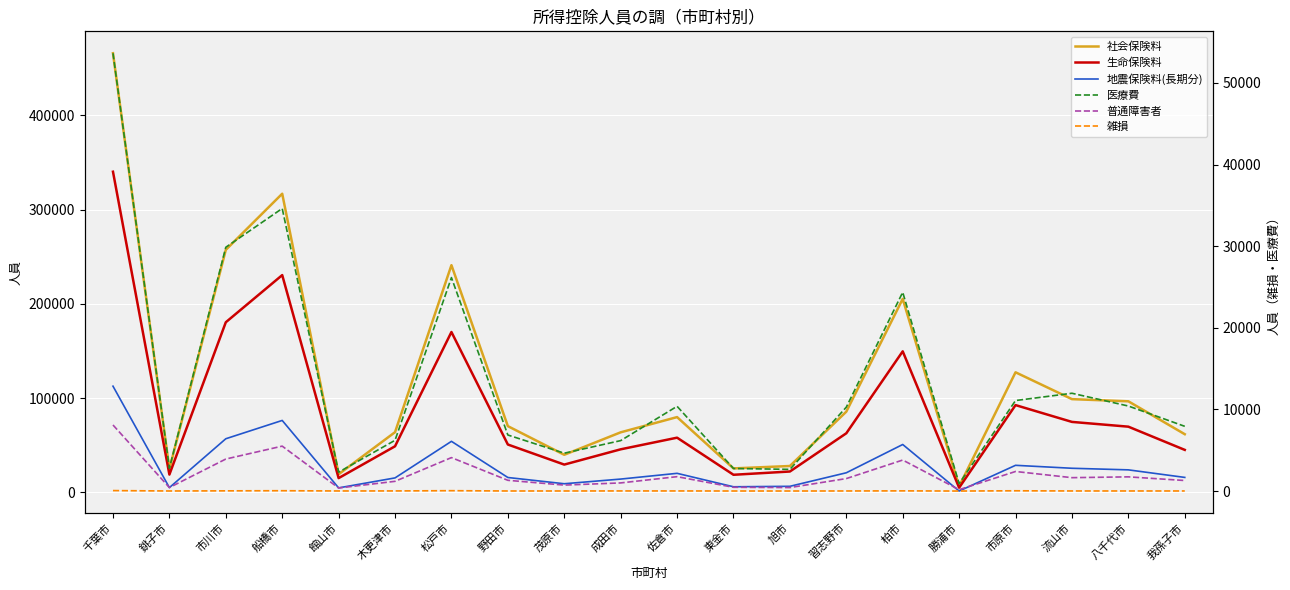

At 松戸市, list the series in order from largest to smallest.

社会保険料, 生命保険料, 地震保険料(長期分), 医療費, 普通障害者, 雑損